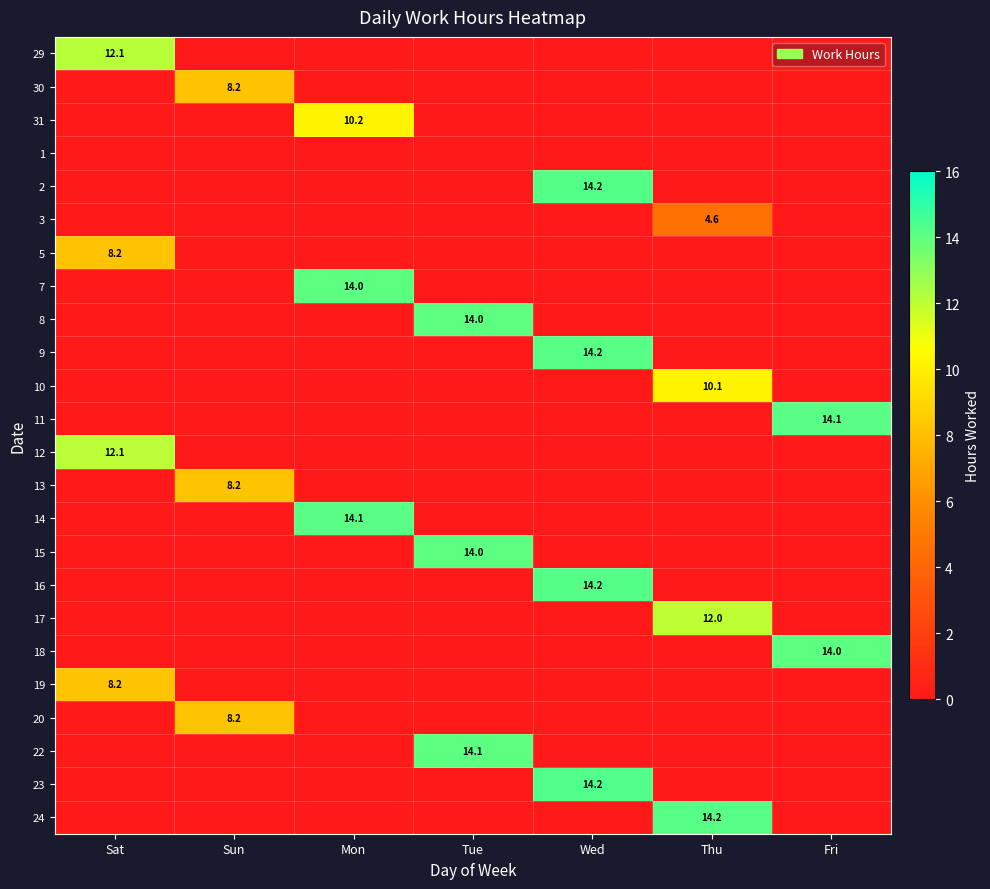

The 8 series shows 22.8 at Tue. True or false?

False